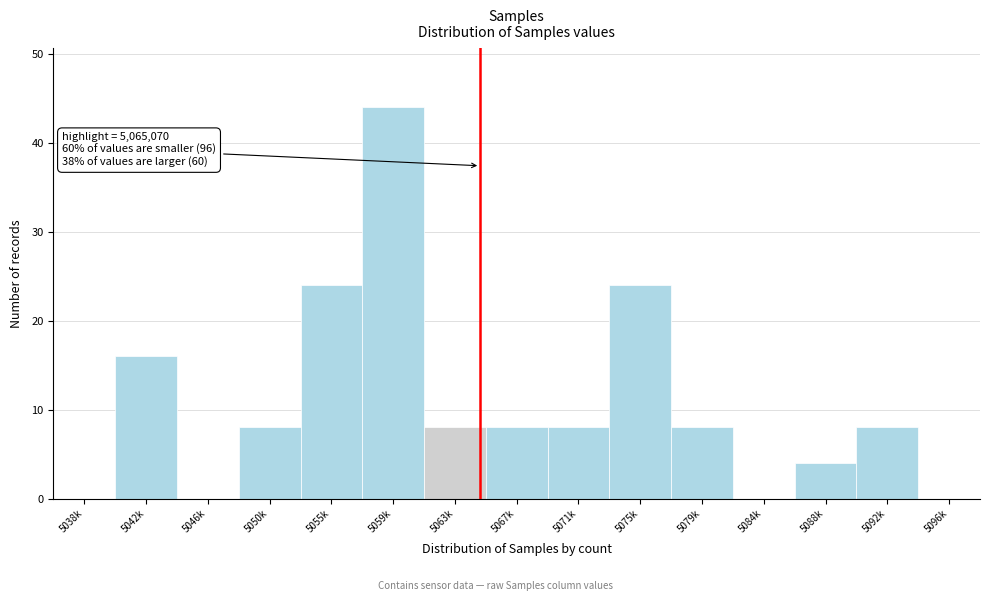

Reading right to left, transcribe all the data shown in this chart.

5096k=0	5092k=8	5088k=4	5084k=0	5079k=8	5075k=24	5071k=8	5067k=8	5063k=8	5059k=44	5055k=24	5050k=8	5046k=0	5042k=16	5038k=0